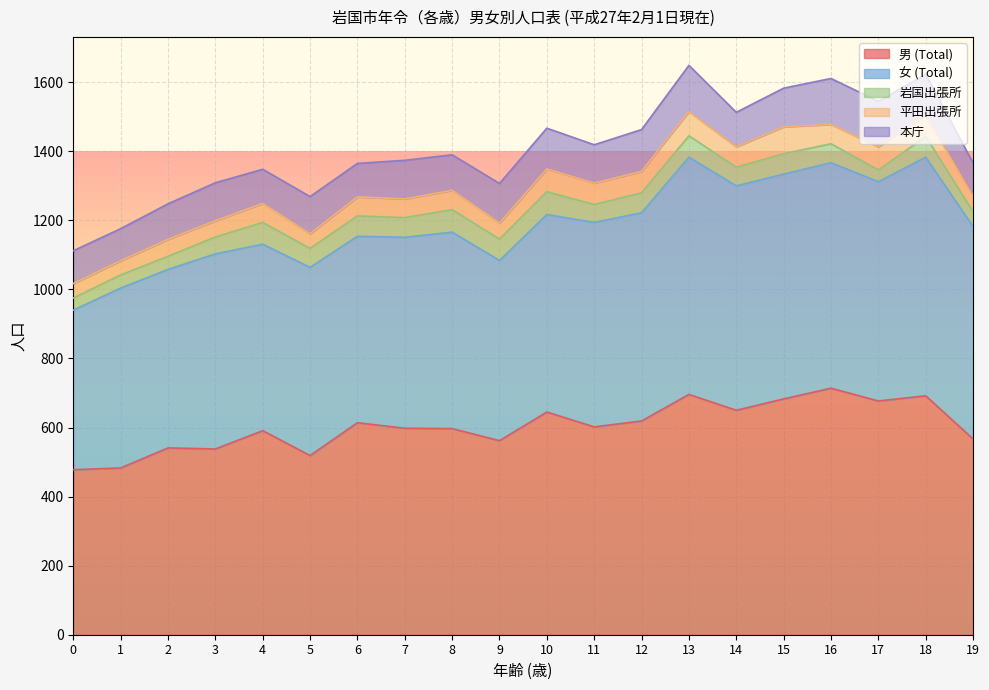

True or false: 男 (Total) and 岩国出張所 intersect in this chart.

False